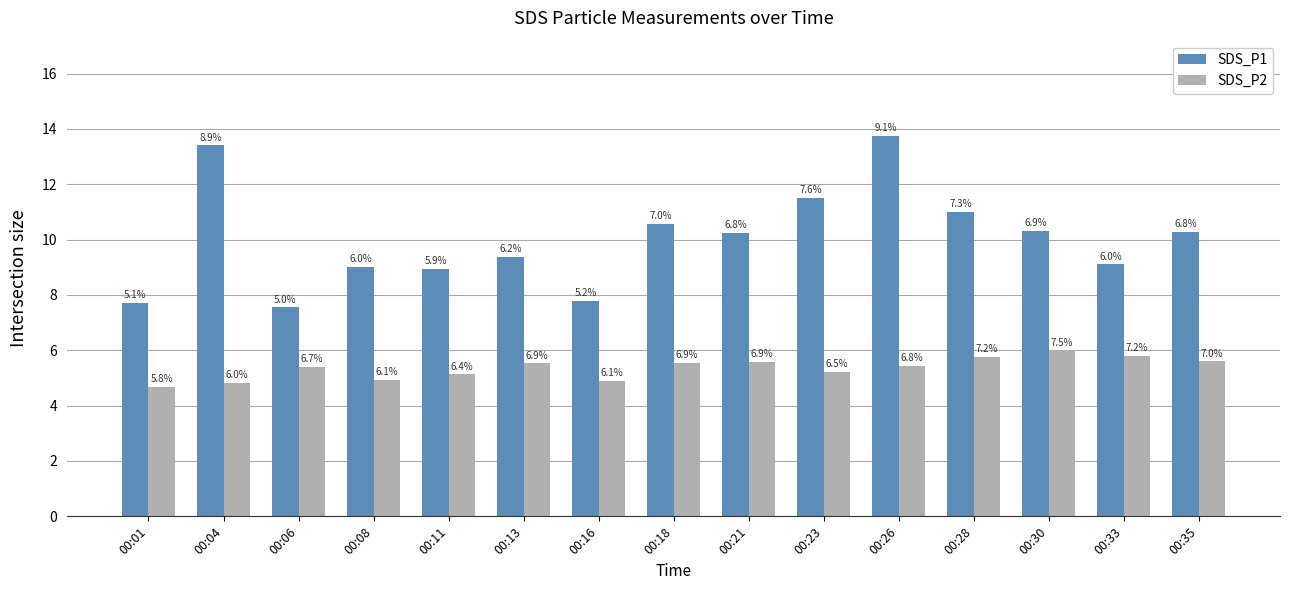

Between 00:18 and 00:23, which is larger?

00:23